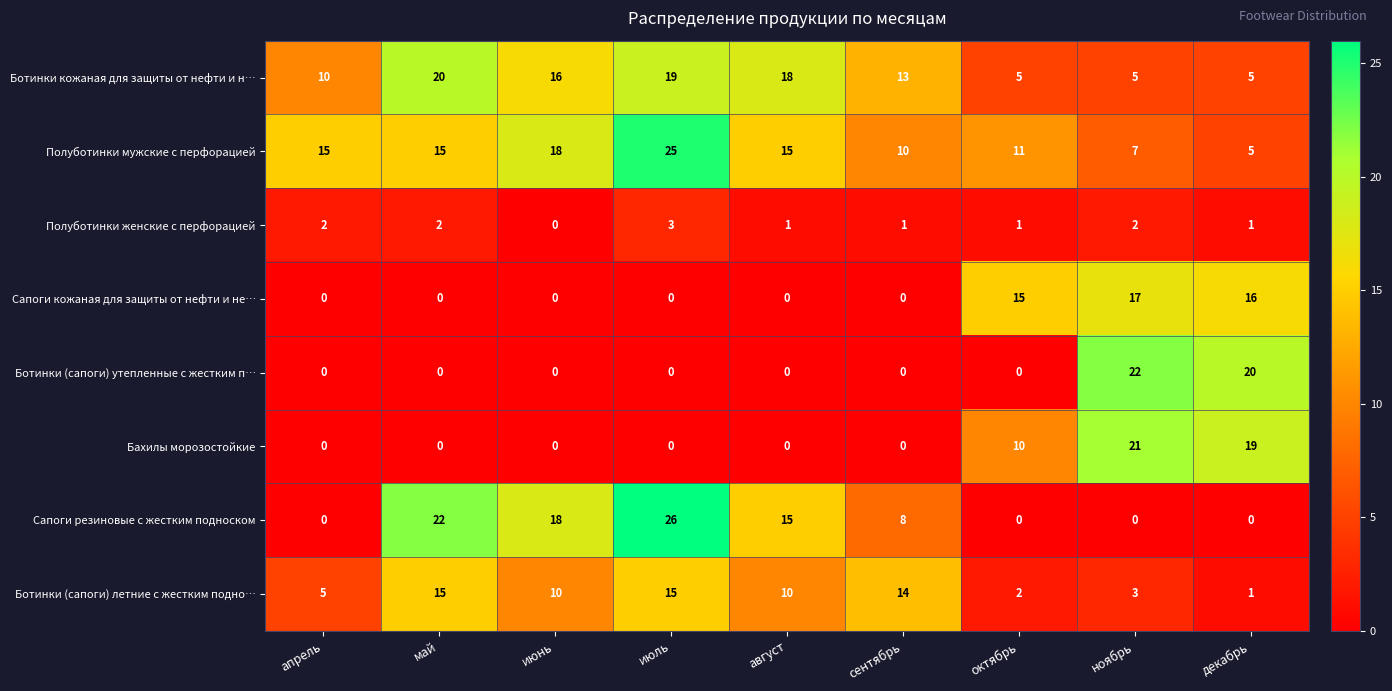

What is the difference between the maximum and minimum values in the Сапоги резиновые с жестким подноском series?

26